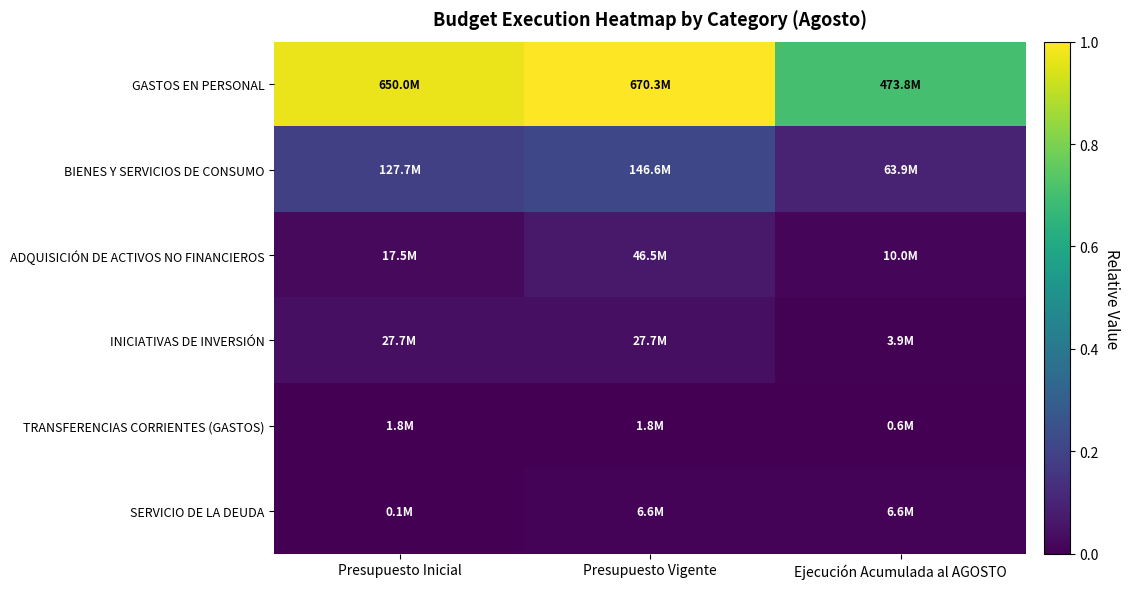

What is the greatest value displayed?

1.0